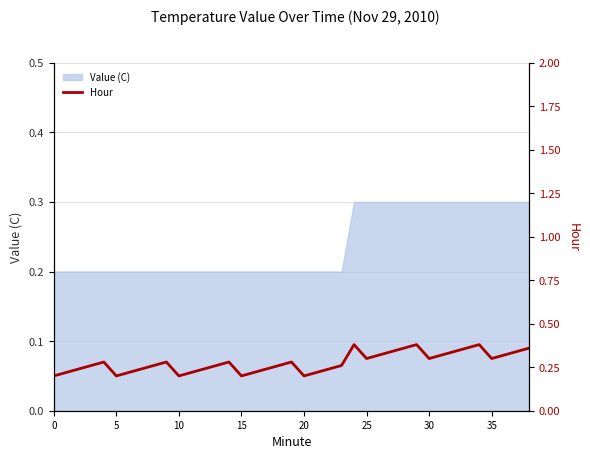

What is the label of the 35th point from the left?

34